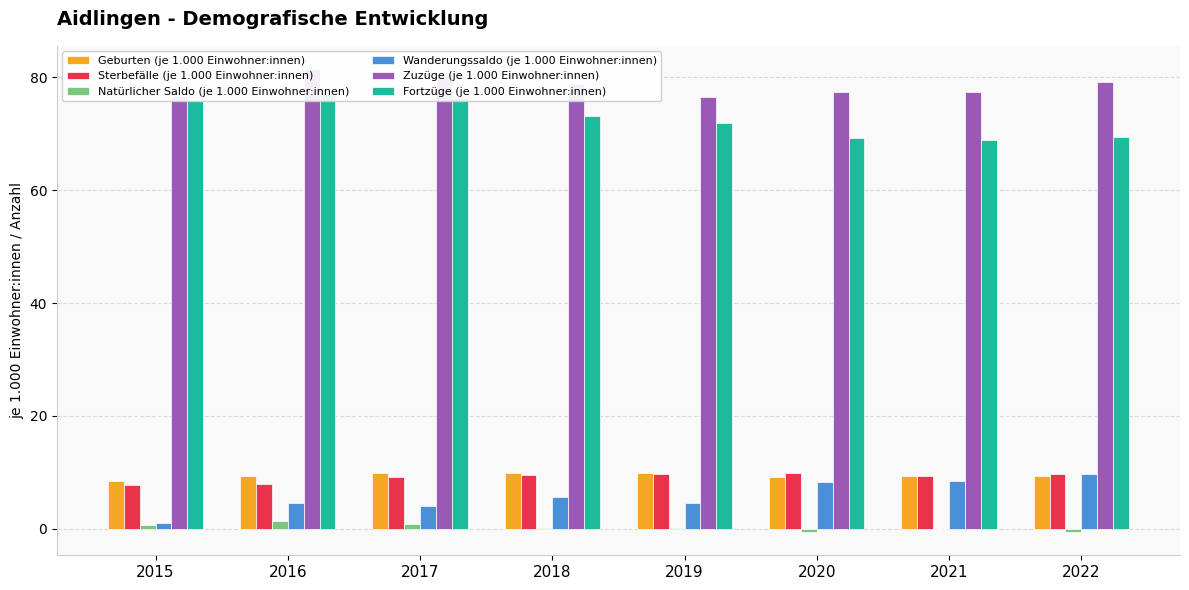

What is the maximum value shown in the chart?

81.5